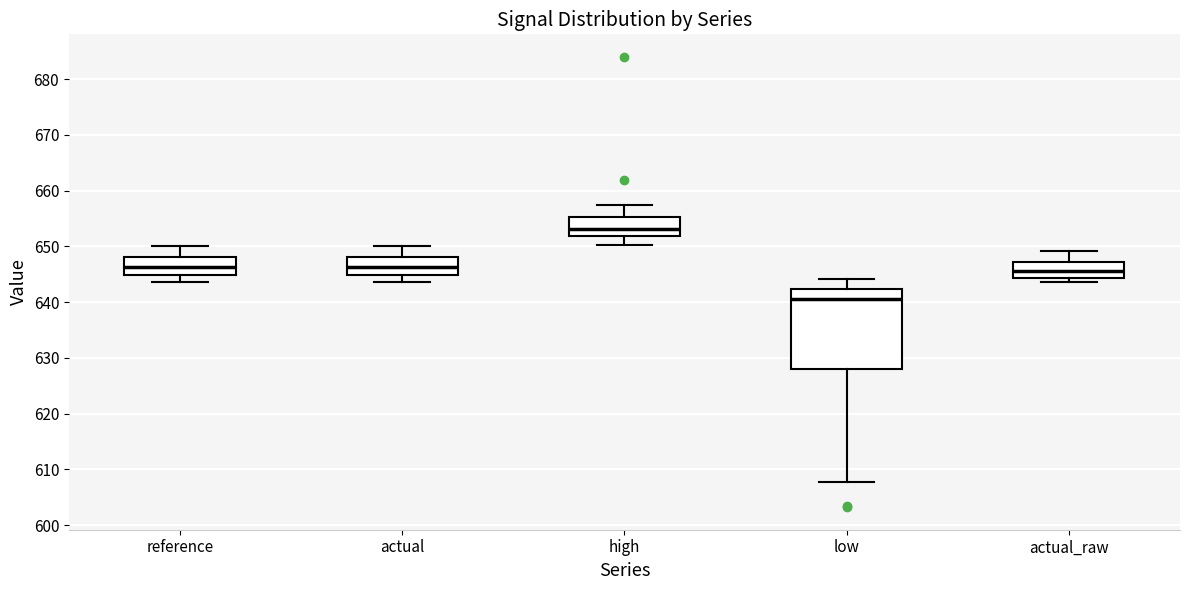

Where is the upper edge of the box for low on the y-axis? The values are not printed on the chart, so give them approximately, as read against the axis.

642